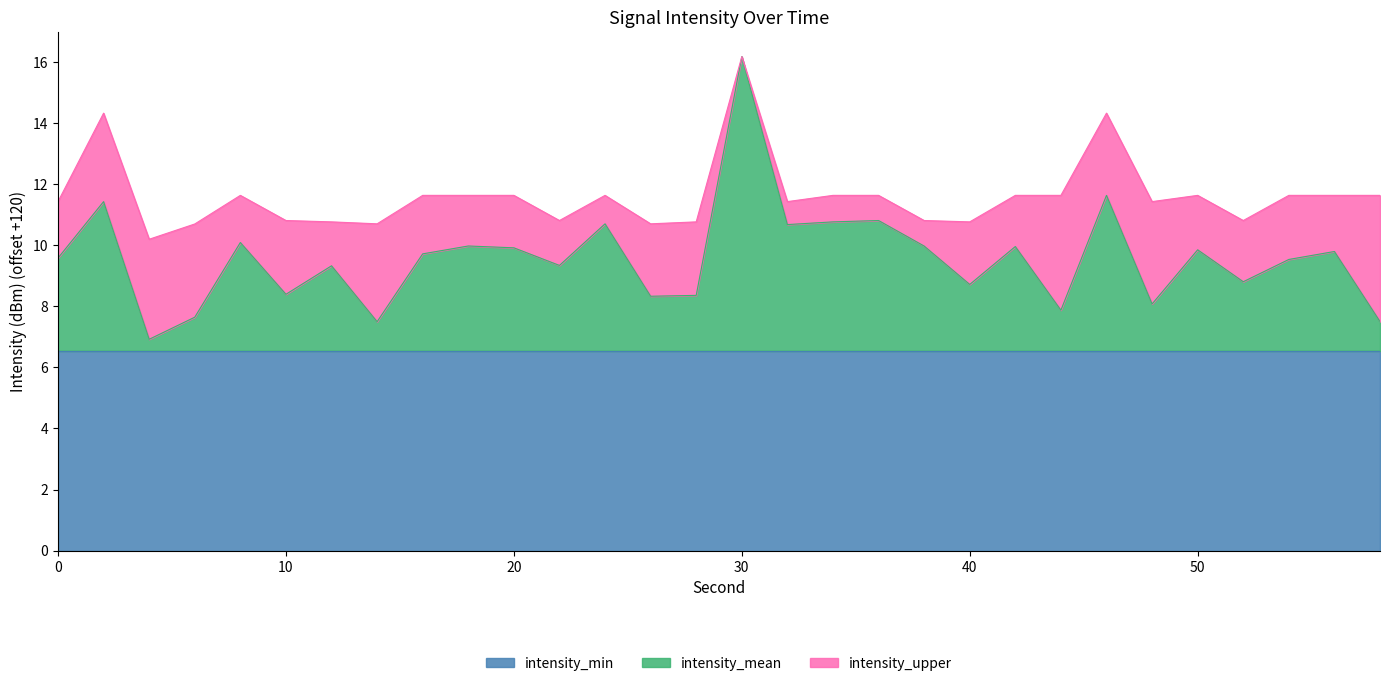

Which category has the highest value in the intensity_mean series?

30